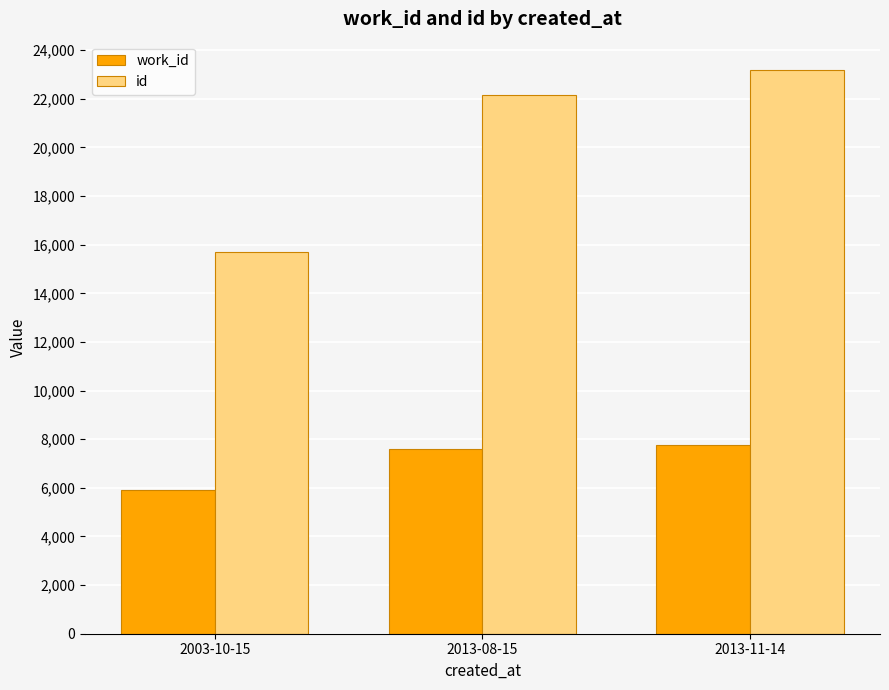

True or false: work_id has a value of 3001 at 2003-10-15.

False